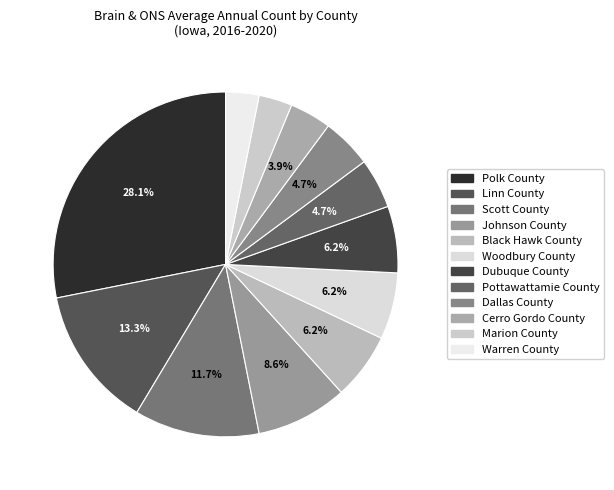

To the nearest percent, what percentage of the pie is Cerro Gordo County?

4%